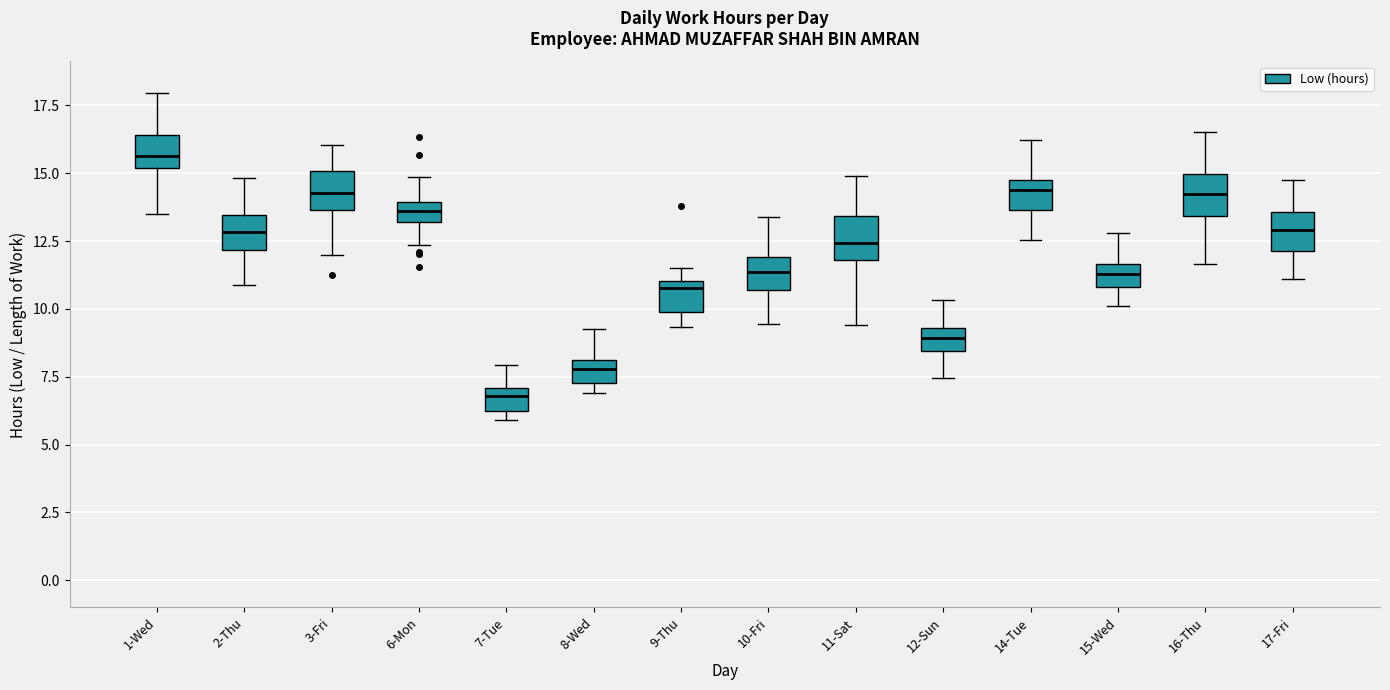

Which box has the highest median line?

1-Wed